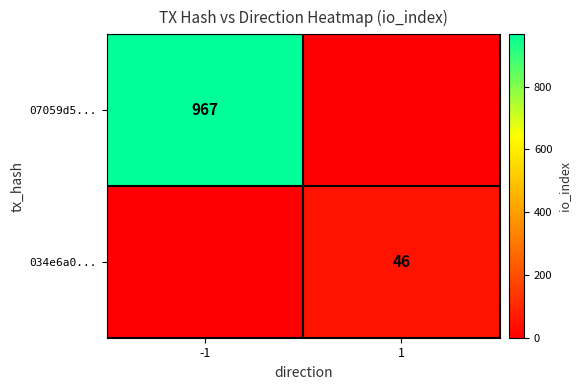

True or false: 034e6a0... has a value of 46 at 1.

True